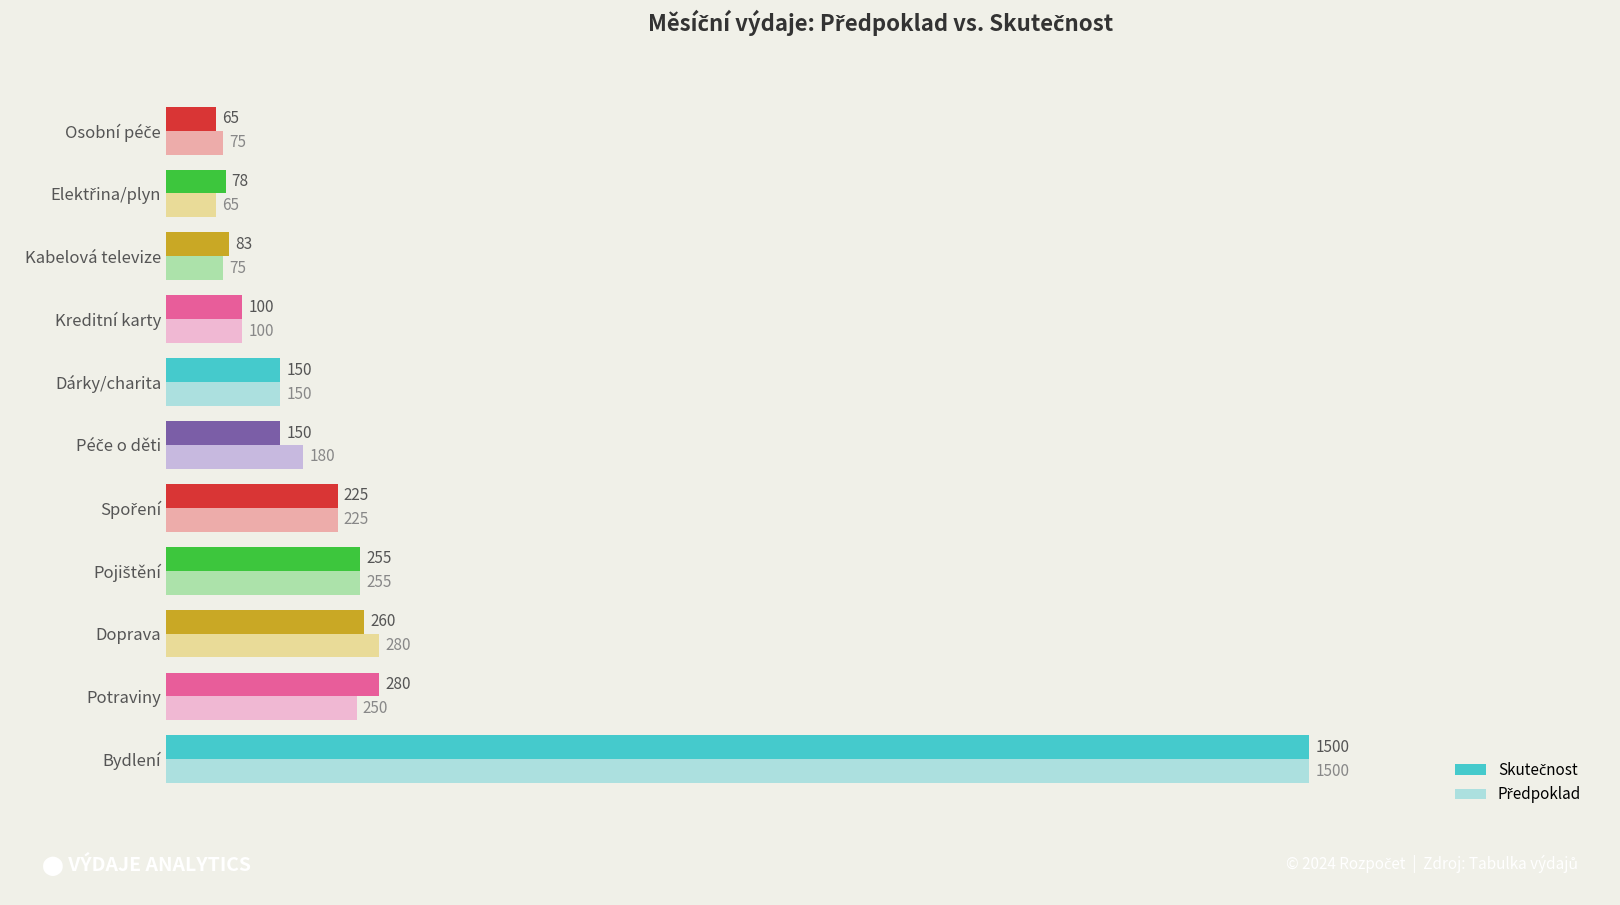

What is the maximum value shown in the chart?

1500